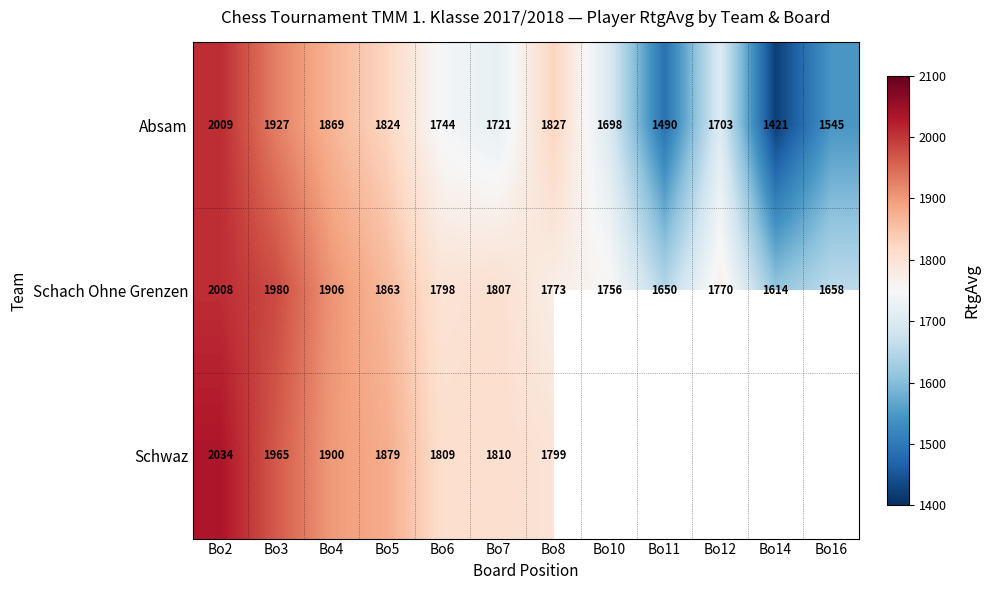

Which category has the highest value in the Schach Ohne Grenzen series?

Bo2